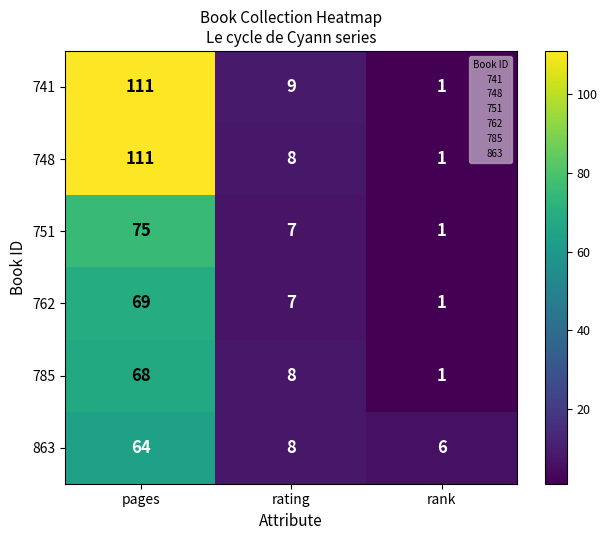

What is the average value of the 762 series?

26